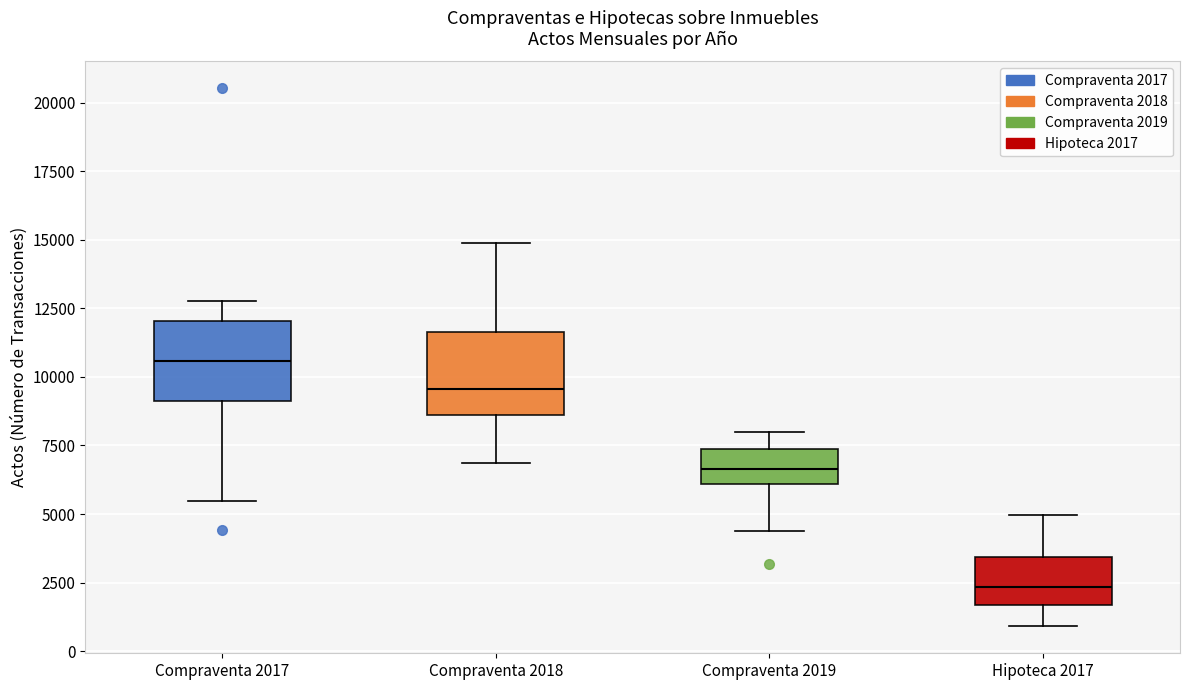

Reading left to right, transcribe this box plot: for each box, give where its median line is, the range the box spans, and where its two whiskers end, as read against the y-axis. The values are not printed on the chart, so give them approximately, as read against the axis.

Compraventa 2017: median 10500, box 9000 to 12000, whiskers 5500 to 13000
Compraventa 2018: median 9500, box 8500 to 11500, whiskers 7000 to 15000
Compraventa 2019: median 6500, box 6000 to 7500, whiskers 4500 to 8000
Hipoteca 2017: median 2500, box 1500 to 3500, whiskers 1000 to 5000